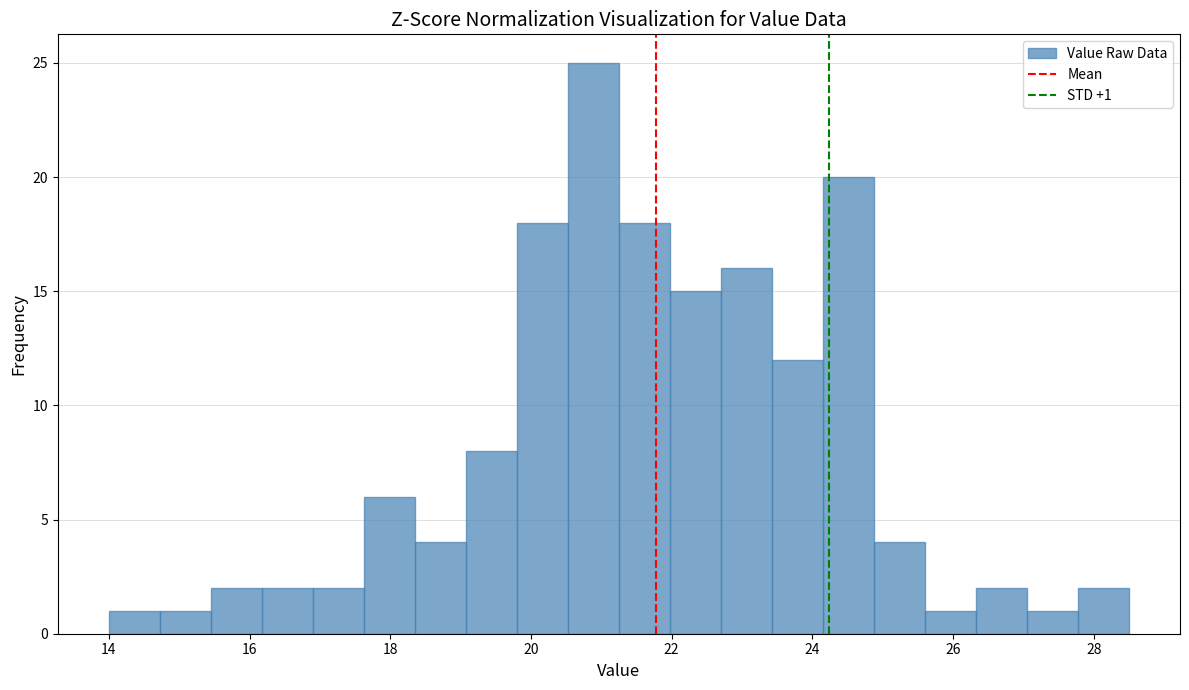

Read against the x-axis, roughly where is the centre of the tallest bar?

20.8